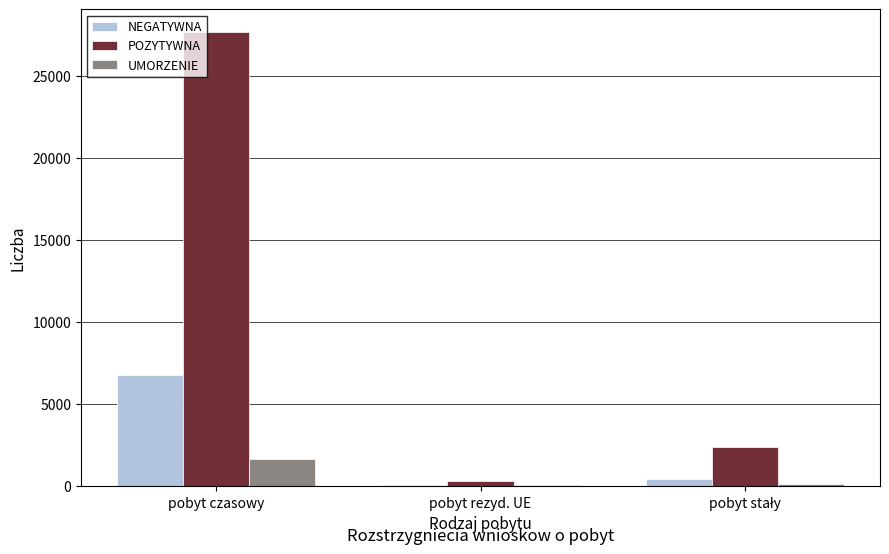

Which series has the largest total across all categories?

POZYTYWNA